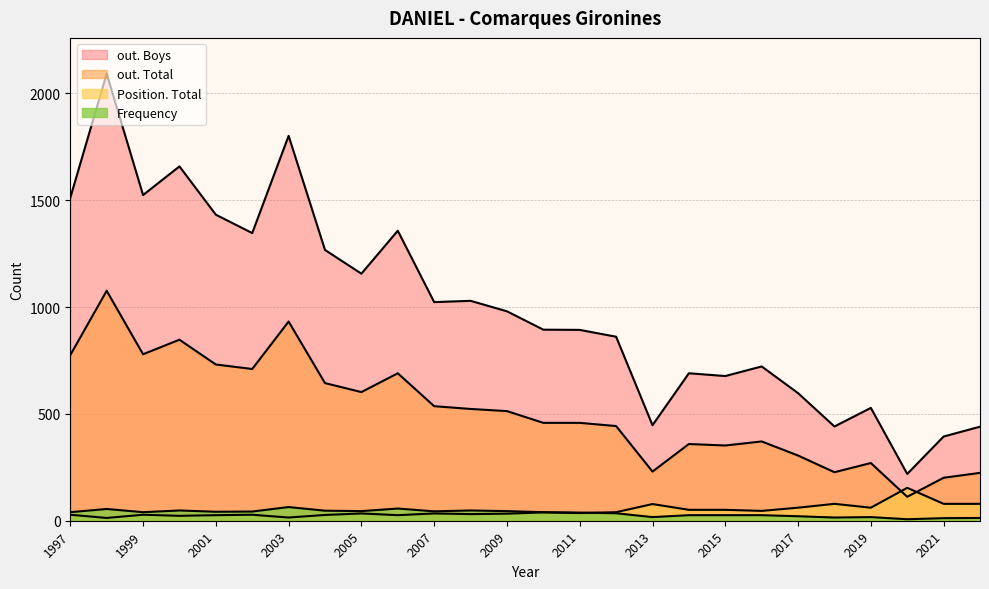

True or false: out. Boys and out. Total cross at least once.

False